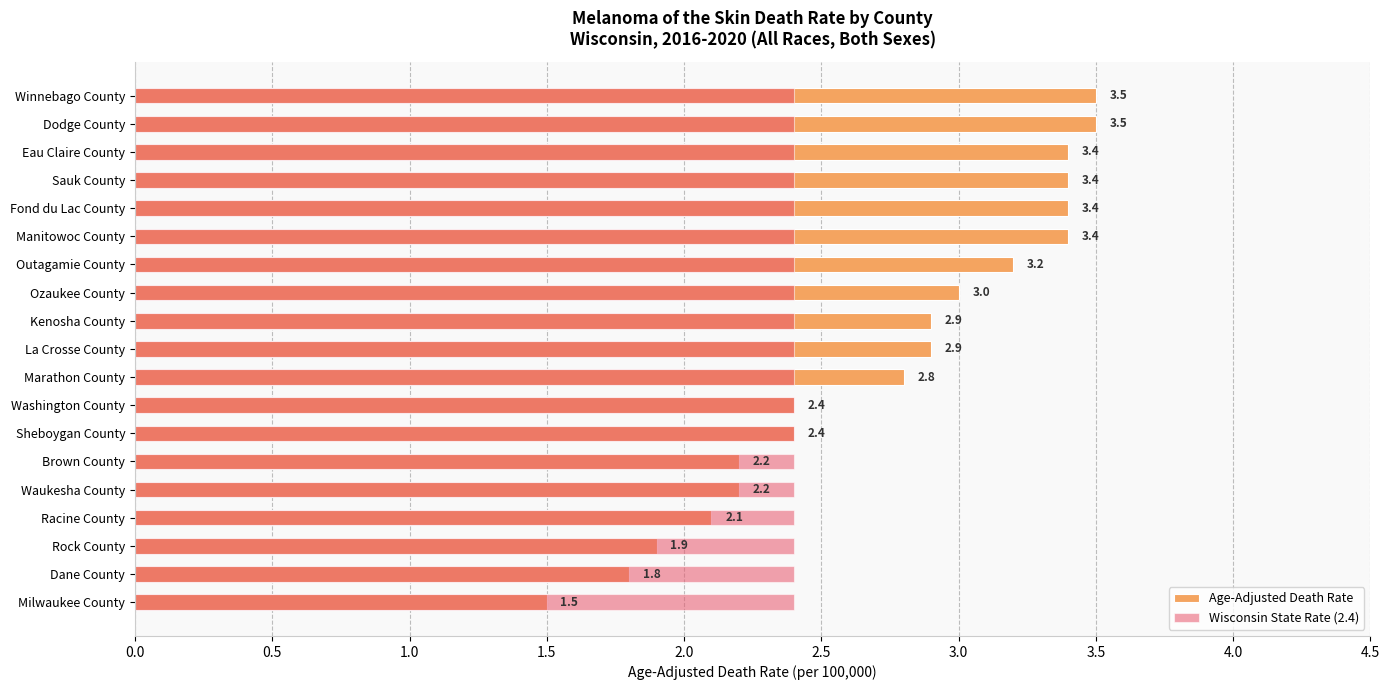

How many data points in Age-Adjusted Death Rate are less than 2?

3